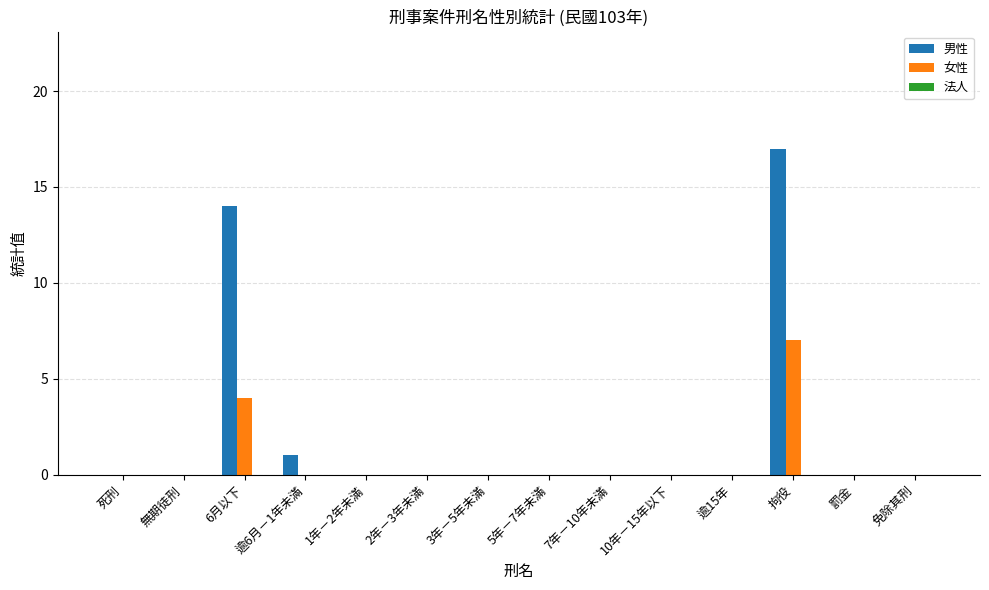

What is the sum of all 男性 values?

32